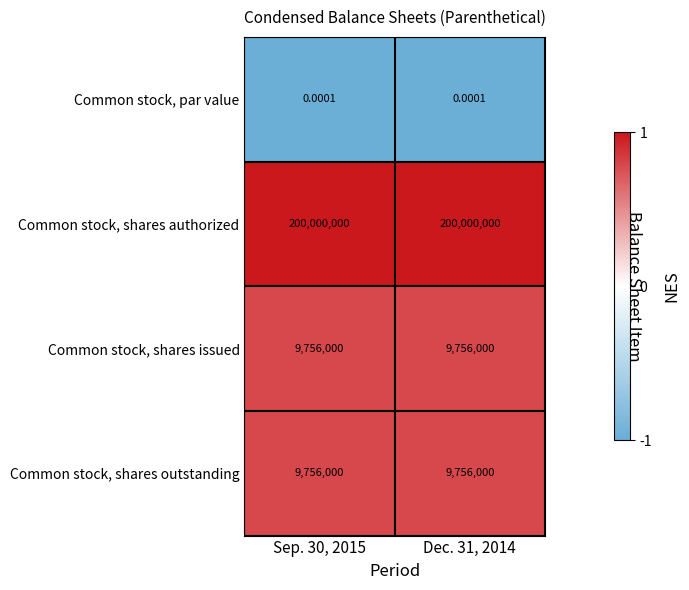

Which series has the widest spread of values?

Common stock, par value